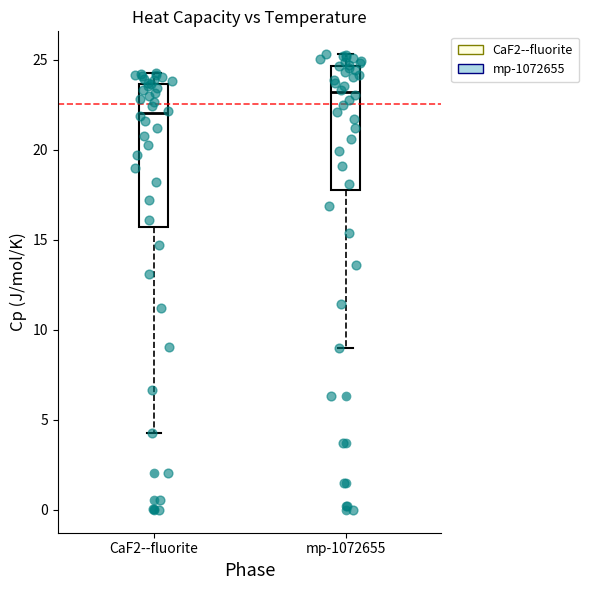

Where does the median line of the box for mp-1072655 sit on the y-axis? The values are not printed on the chart, so give them approximately, as read against the axis.

23.0